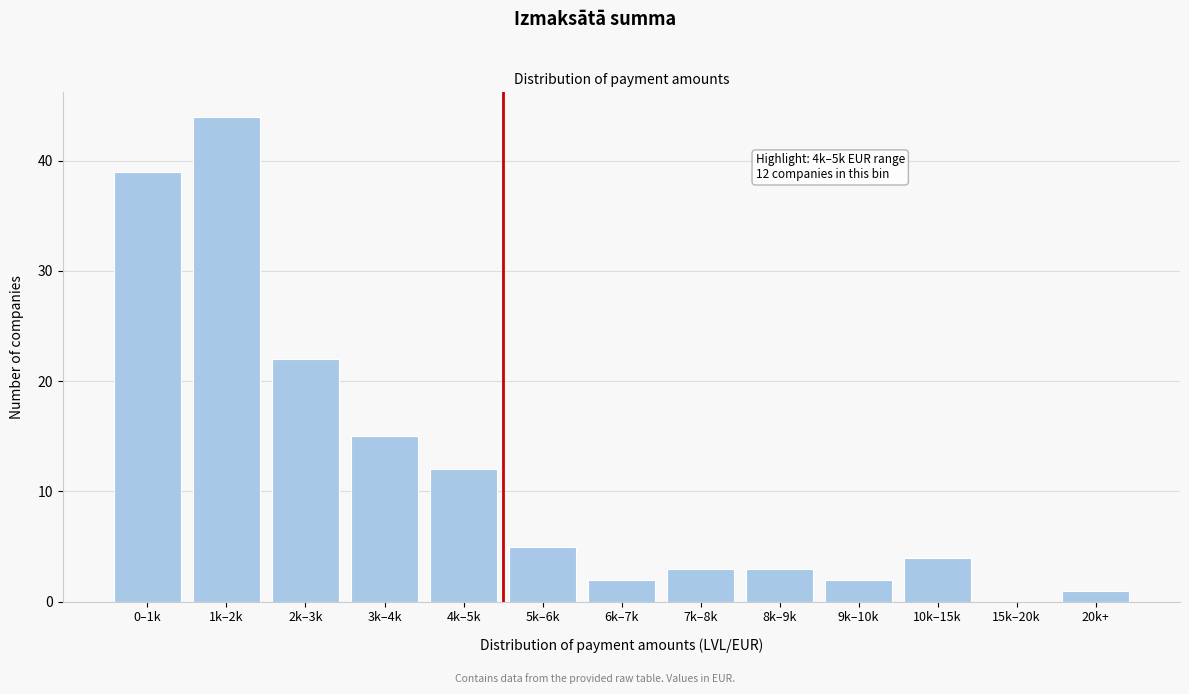

Reading left to right, transcribe all the data shown in this chart.

0–1k=39	1k–2k=44	2k–3k=22	3k–4k=15	4k–5k=12	5k–6k=5	6k–7k=2	7k–8k=3	8k–9k=3	9k–10k=2	10k–15k=4	15k–20k=0	20k+=1